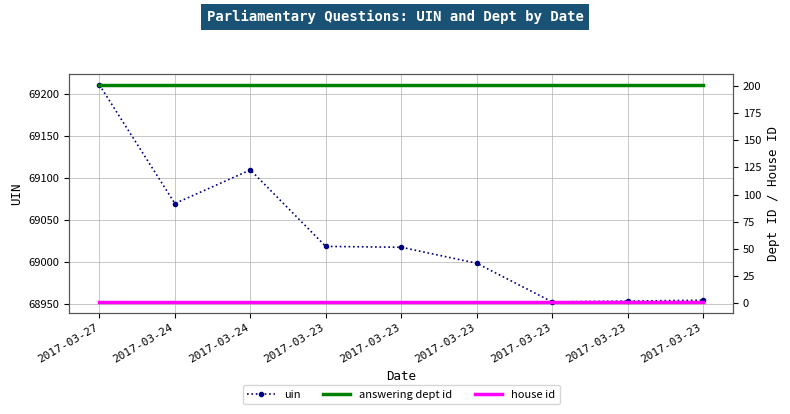

What is the smallest value displayed?

1